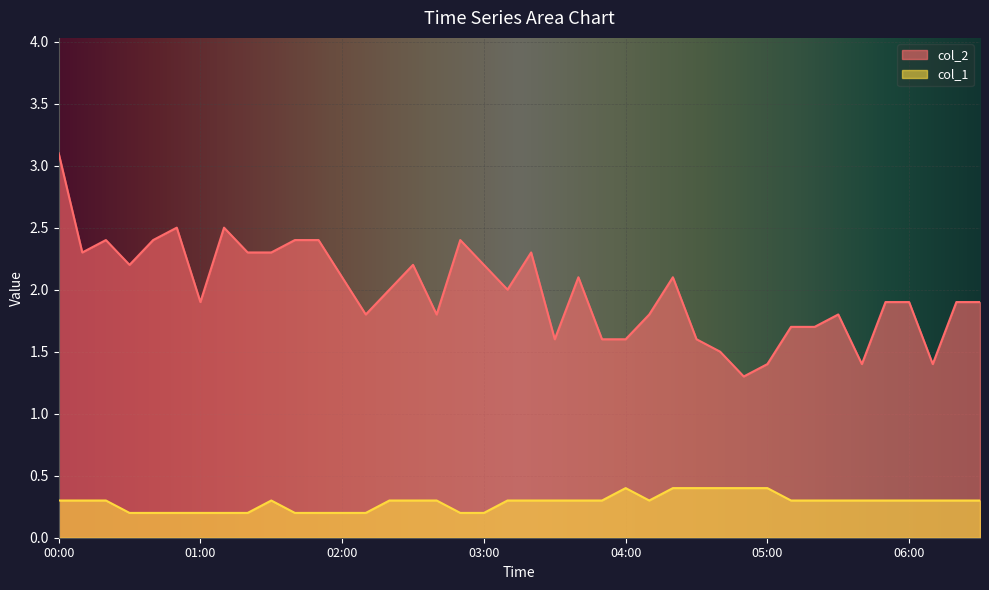

True or false: col_2 has a value of 1.9 at 06:00.

True